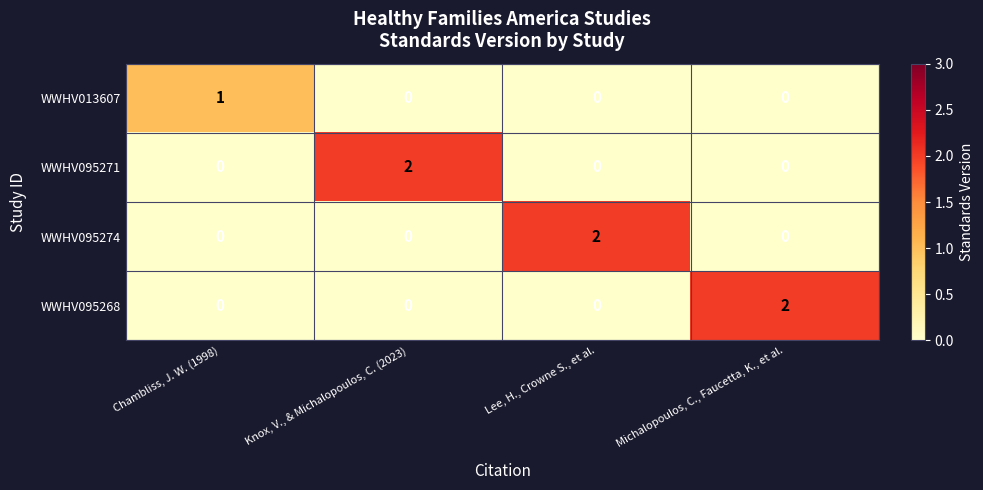

Is it true that WWHV095274 equals 0 at Michalopoulos, C., Faucetta, K., et al.?

True